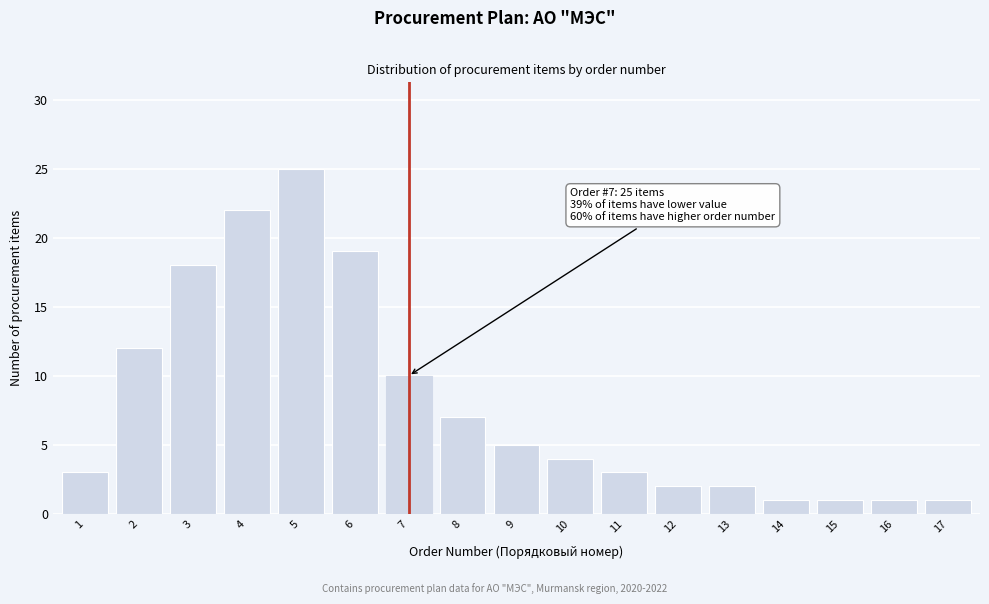

Reading right to left, transcribe all the data shown in this chart.

17=1	16=1	15=1	14=1	13=2	12=2	11=3	10=4	9=5	8=7	7=10	6=19	5=25	4=22	3=18	2=12	1=3